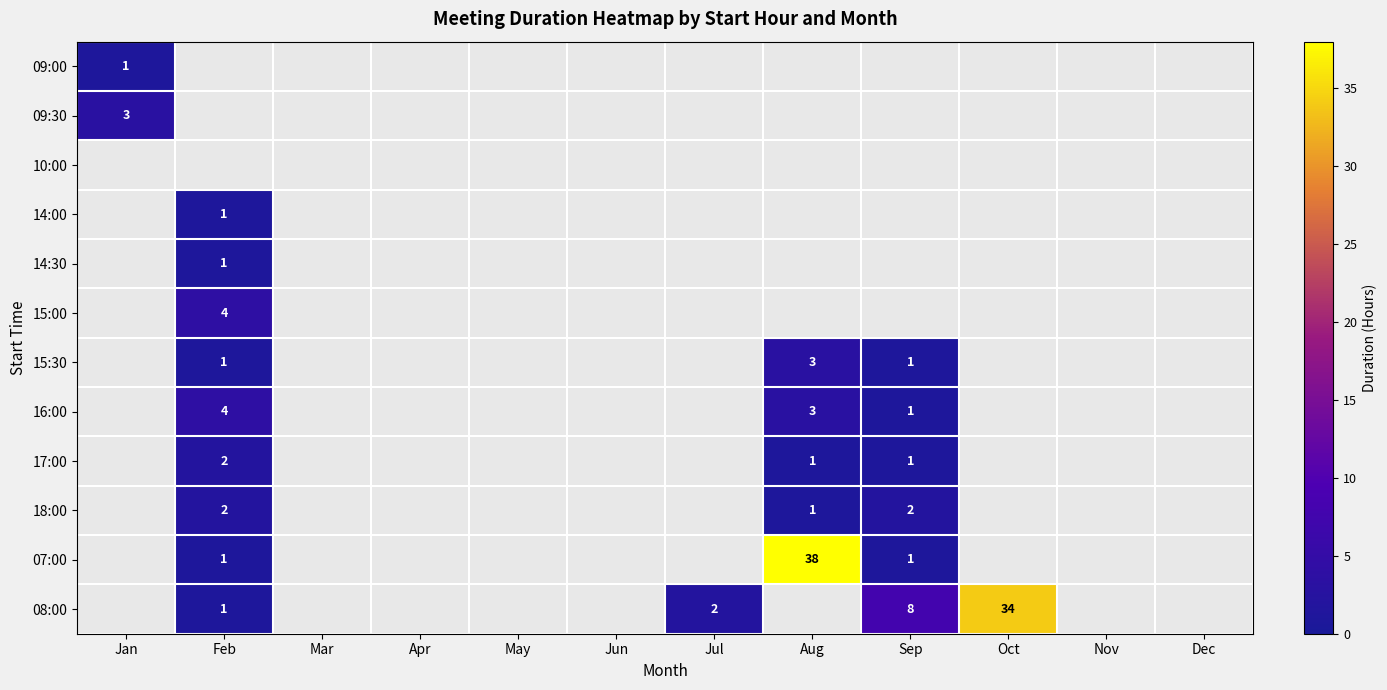

True or false: 14:00 has a value of 0 at Oct.

True